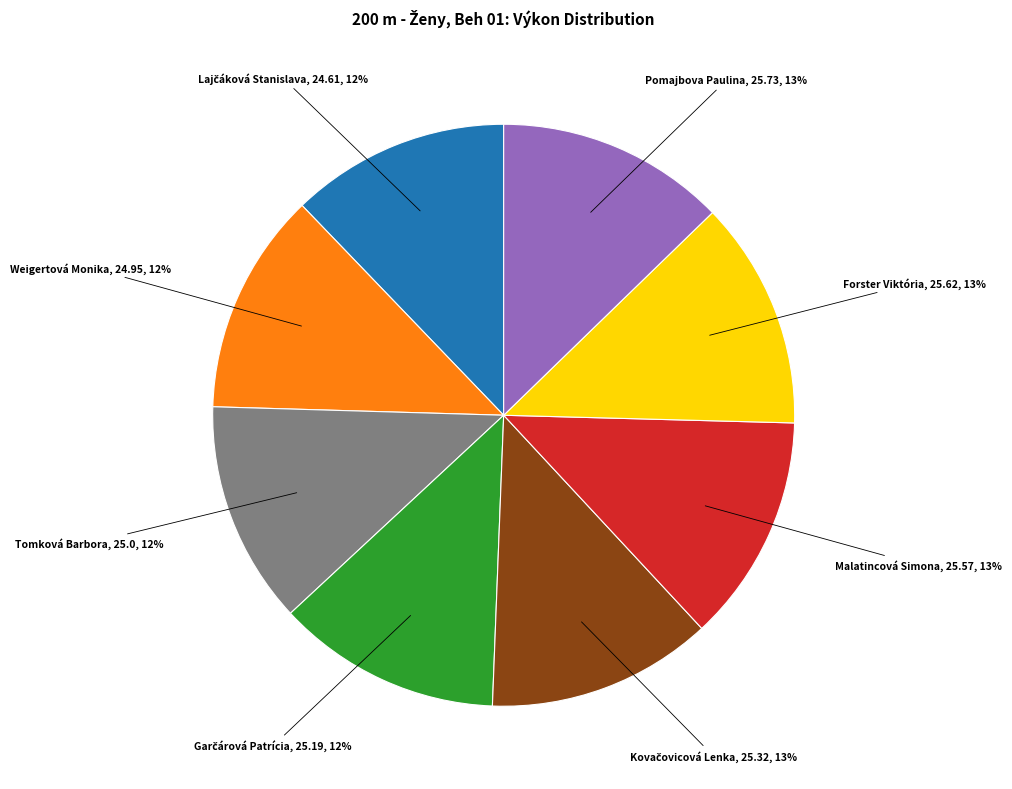

Is there any slice that represents more than half of the pie?

No